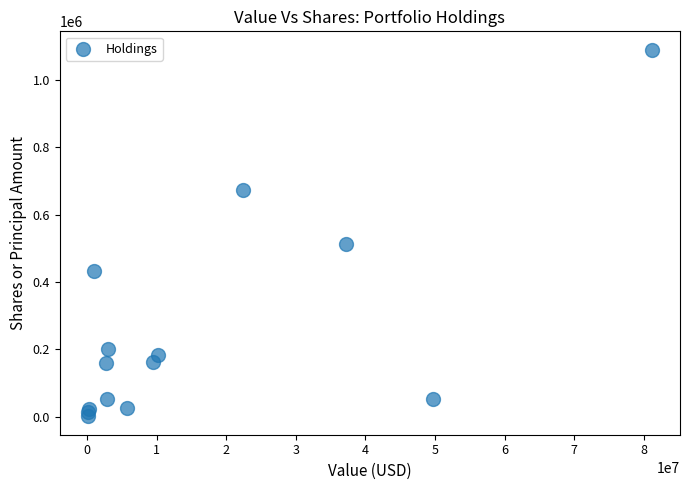

What Y value in the scatter plot is closest to 544998?

511850